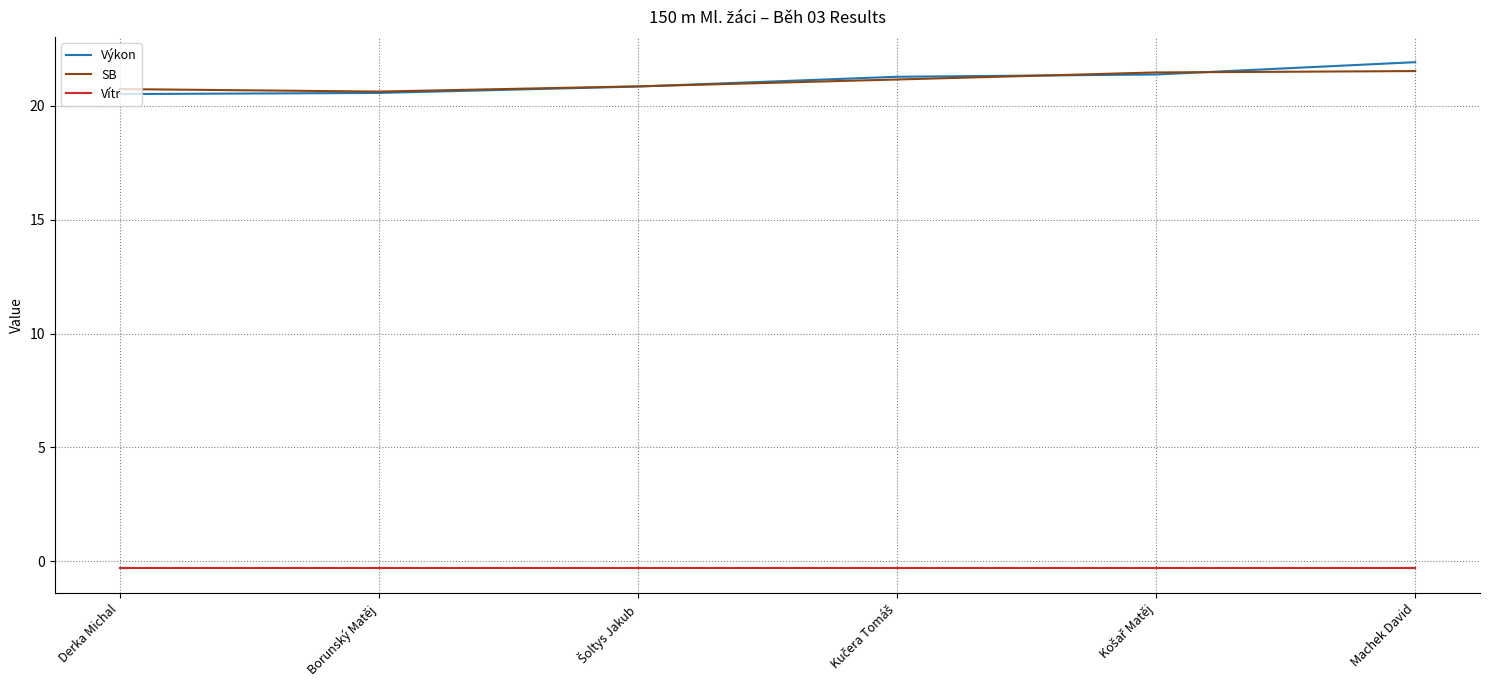

True or false: Vítr and SB intersect in this chart.

False